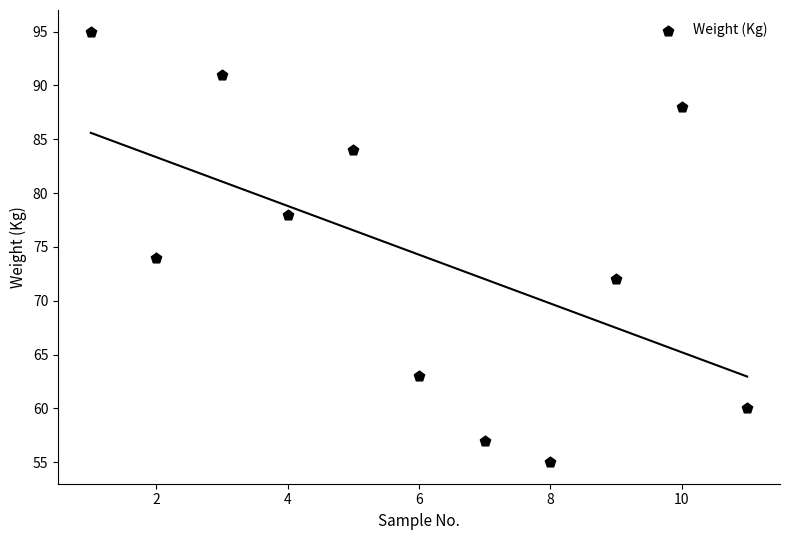

What Y value in the scatter plot is closest to 75?

74